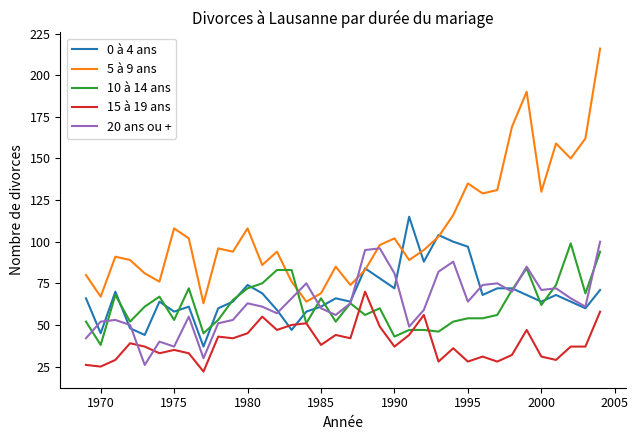

Reading left to right, transcribe all the data shown in this chart.

0 à 4 ans: 66	45	70	48	44	64	58	61	37	60	64	74	69	59	47	58	61	66	64	84	78	72	115	88	104	100	97	68	72	72	68	64	68	64	60	71
5 à 9 ans: 80	67	91	89	81	76	108	102	63	96	94	108	86	94	76	64	69	85	74	83	98	102	89	95	103	116	135	129	131	169	190	130	159	150	162	216
10 à 14 ans: 52	38	68	52	61	67	53	72	45	53	65	72	75	83	83	51	66	52	63	56	60	43	47	47	46	52	54	54	56	71	84	62	74	99	69	94
15 à 19 ans: 26	25	29	39	37	33	35	33	22	43	42	45	55	47	50	51	38	44	42	70	49	37	44	56	28	36	28	31	28	32	47	31	29	37	37	58
20 ans ou +: 42	52	53	50	26	40	37	55	30	51	53	63	61	57	66	75	60	56	63	95	96	81	49	59	82	88	64	74	75	70	85	71	72	66	61	100